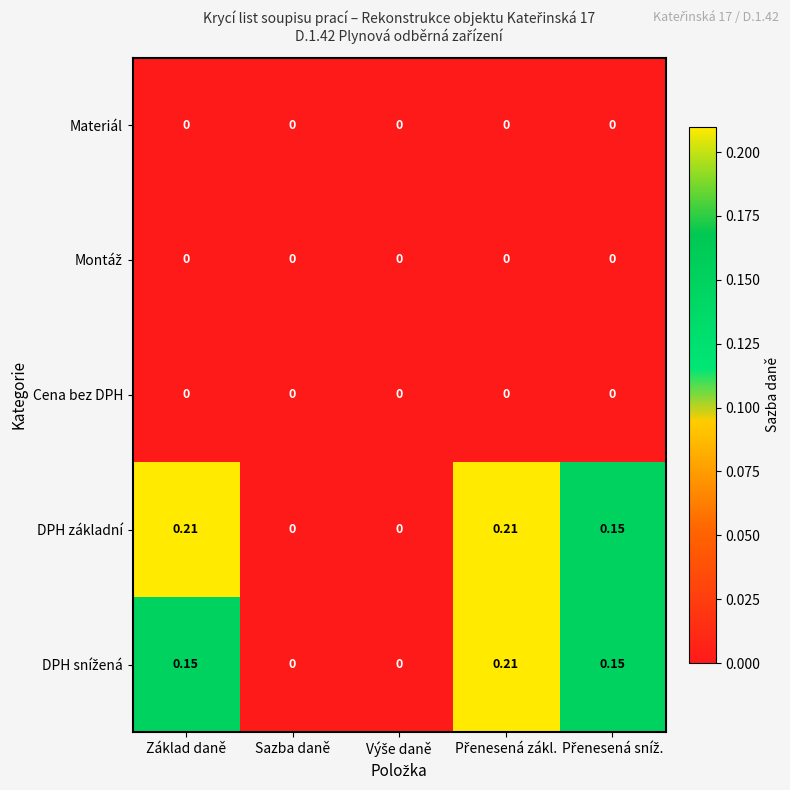

Which series has the largest total across all categories?

DPH základní